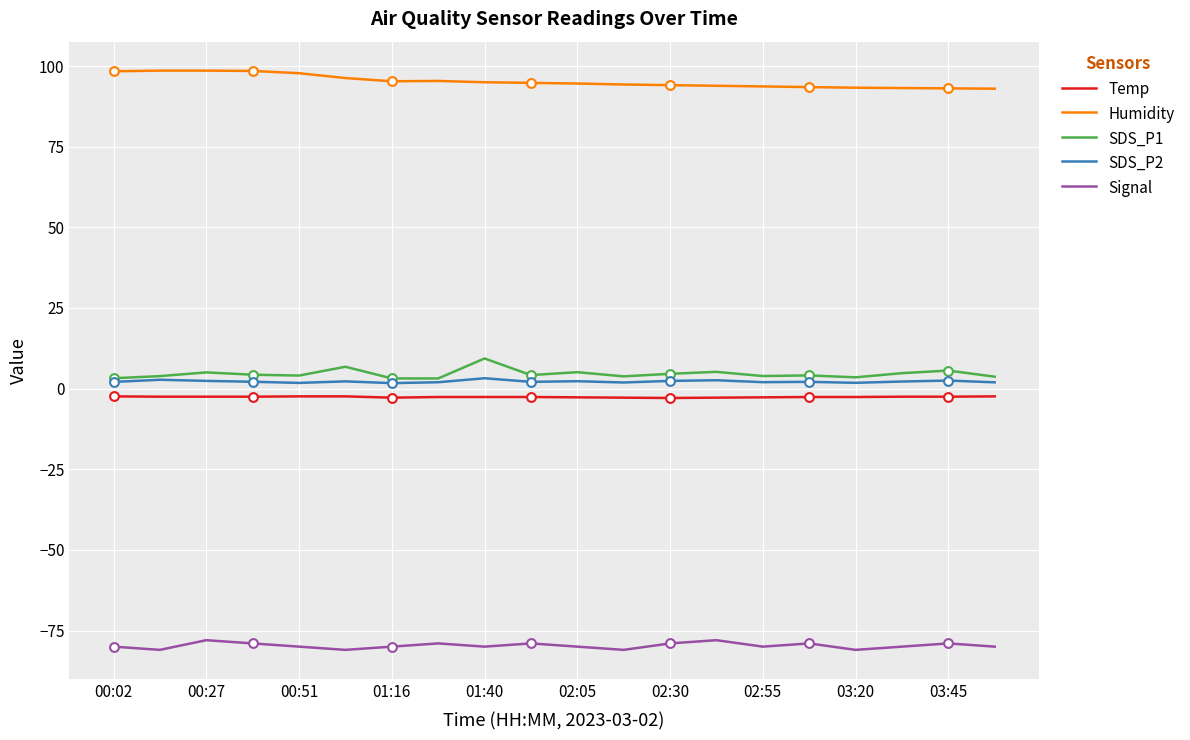

Which series has the largest total across all categories?

Humidity